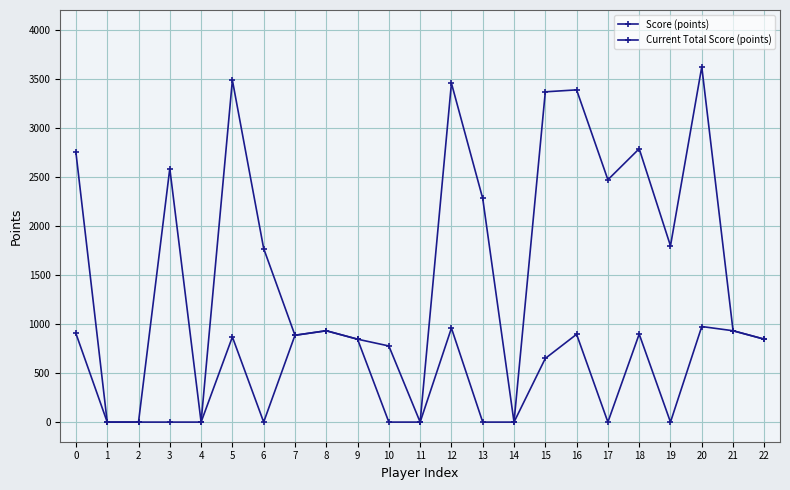

How many lines are shown in the chart?

2